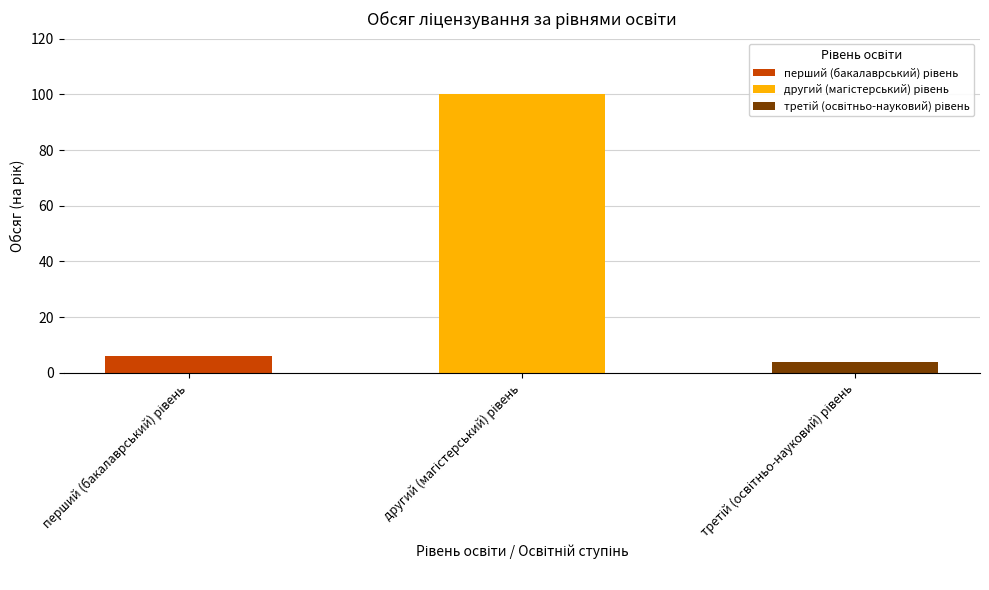

What is the value of the 1st bar from the left?

6